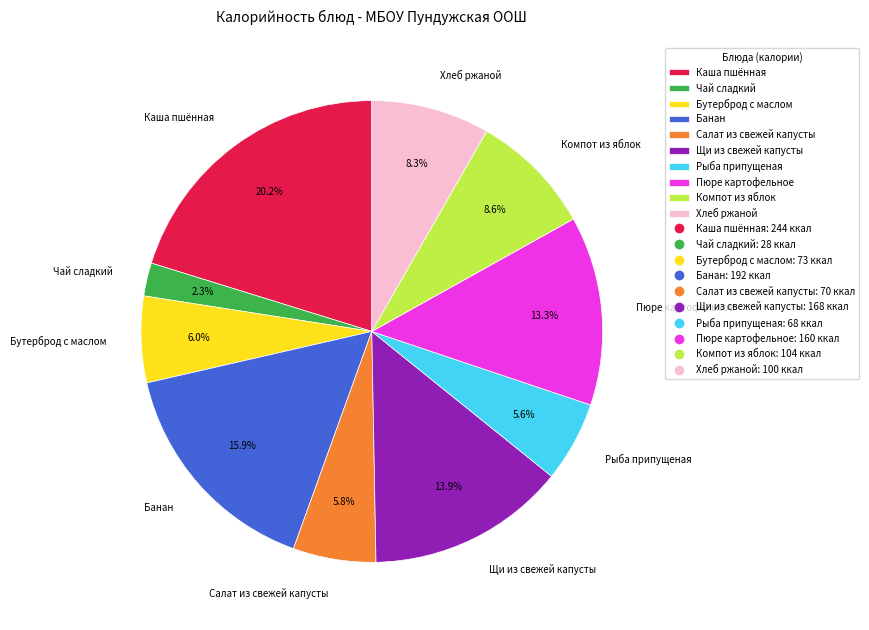

Is there a majority slice in this chart?

No